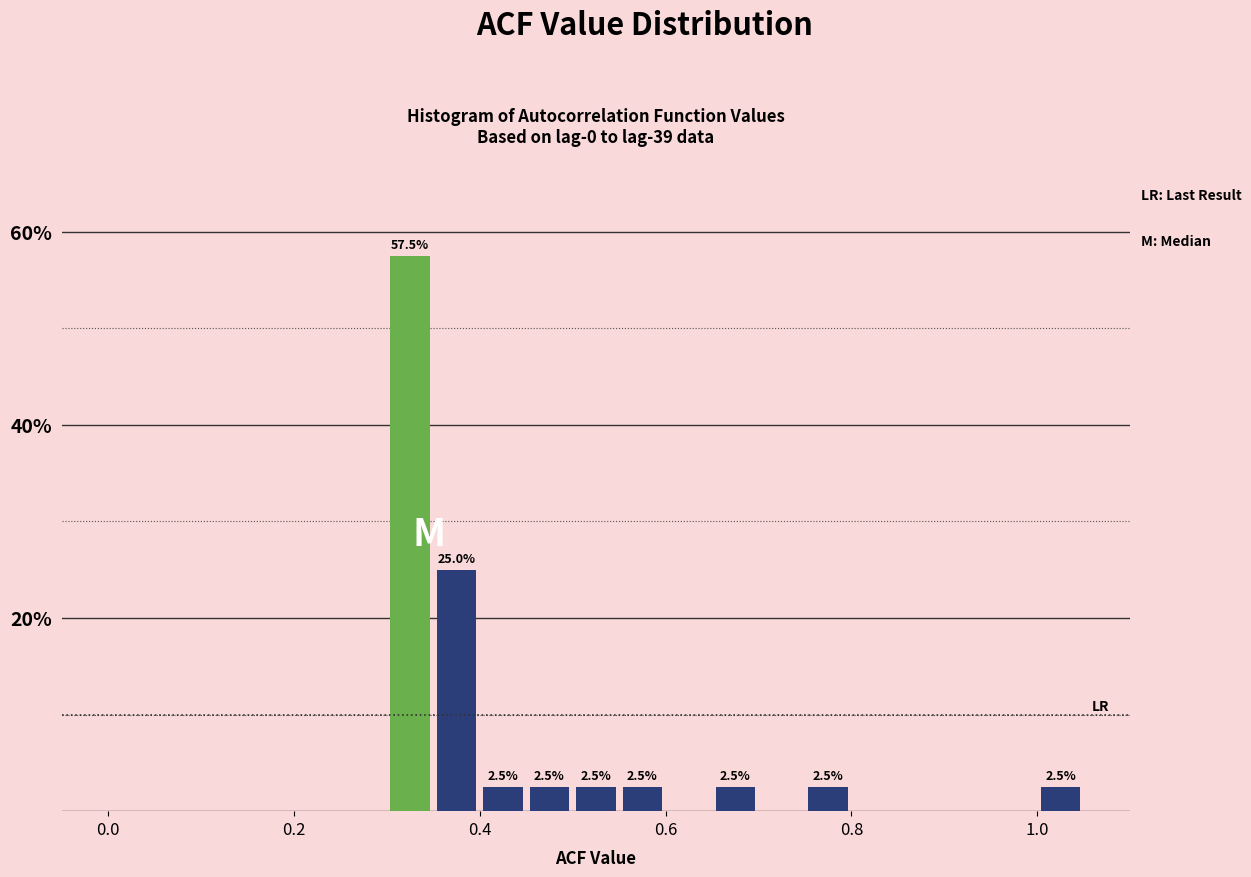

Read against the x-axis, roughly where is the centre of the tallest bar?

0.32